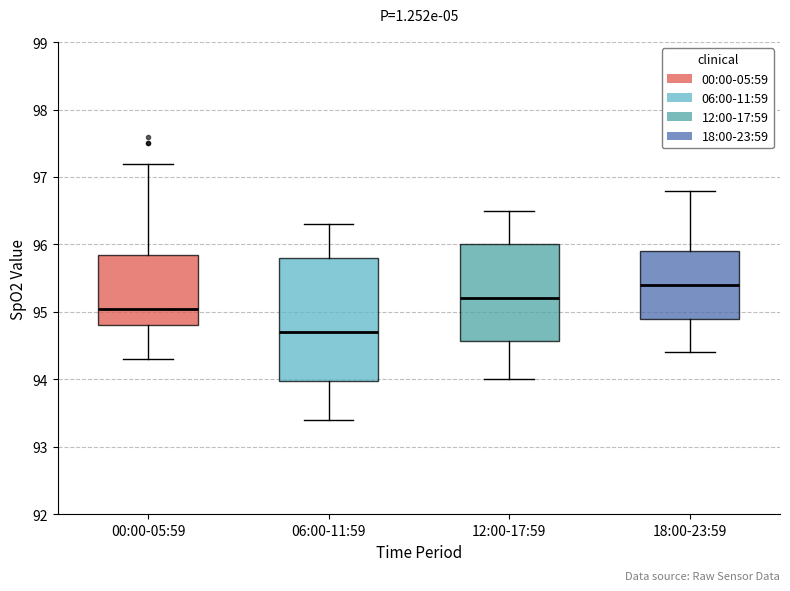

Reading left to right, transcribe this box plot: for each box, give where its median line is, the range the box spans, and where its two whiskers end, as read against the y-axis. The values are not printed on the chart, so give them approximately, as read against the axis.

00:00-05:59: median 95.1, box 94.8 to 95.9, whiskers 94.3 to 97.2
06:00-11:59: median 94.7, box 94.0 to 95.8, whiskers 93.4 to 96.3
12:00-17:59: median 95.2, box 94.6 to 96.0, whiskers 94.0 to 96.5
18:00-23:59: median 95.4, box 94.9 to 95.9, whiskers 94.4 to 96.8